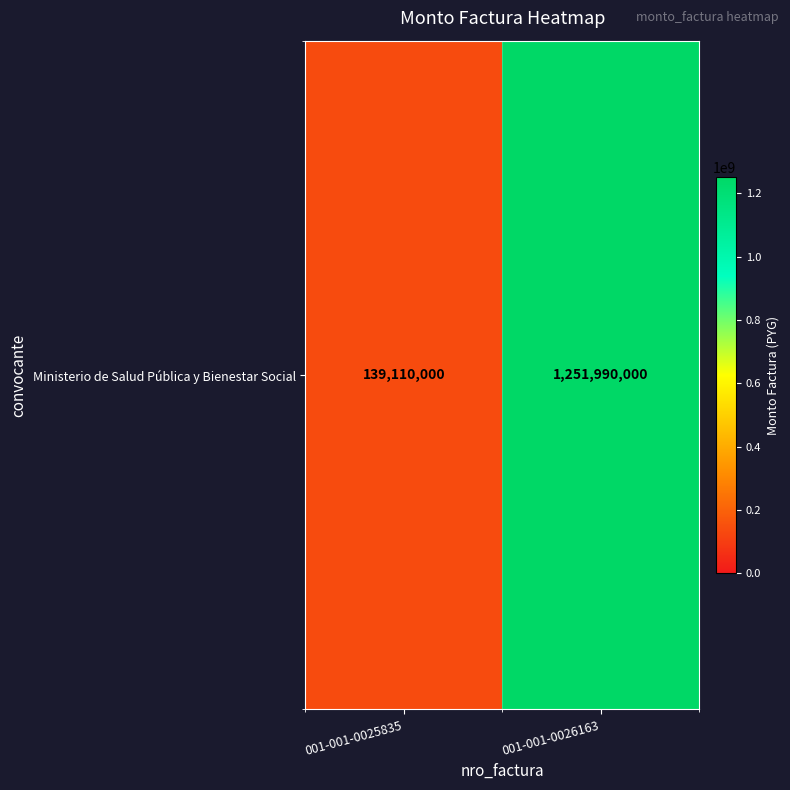

What is the maximum value shown in the chart?

1251990000